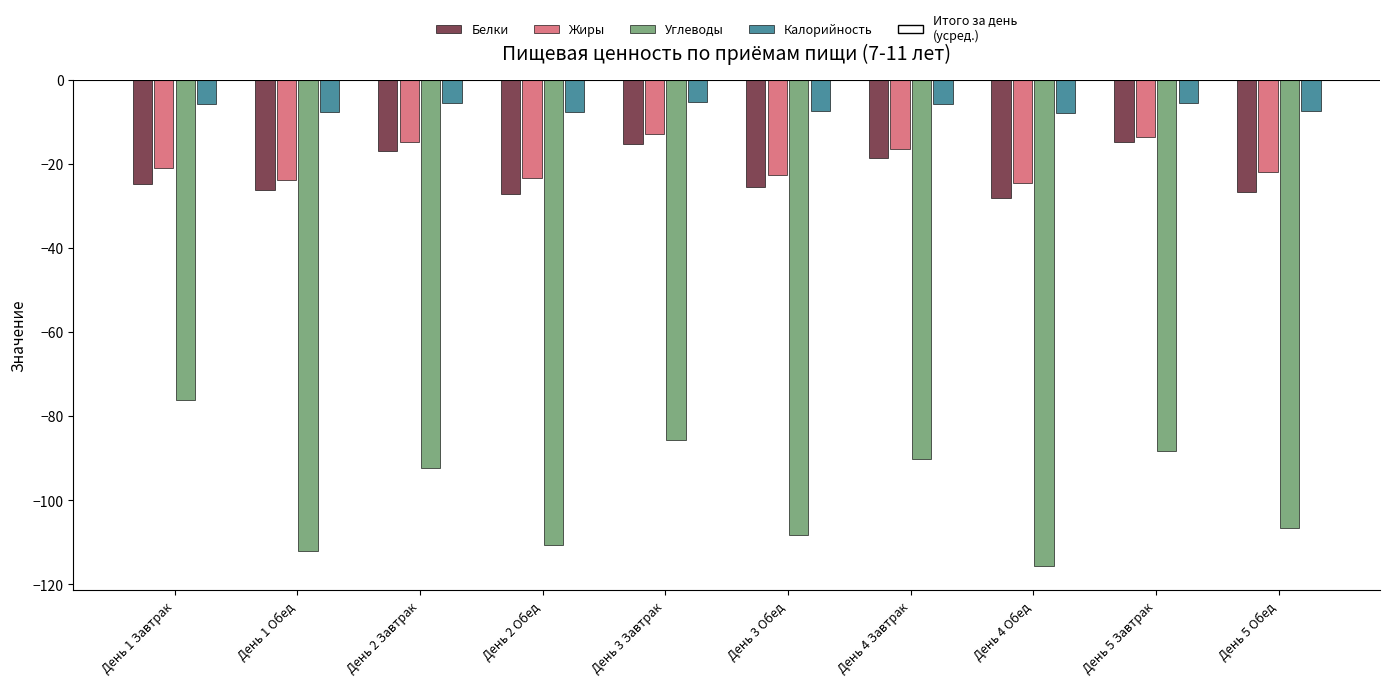

Is the value of Жиры at День 4 Обед greater than the value of Белки at День 2 Обед?

Yes